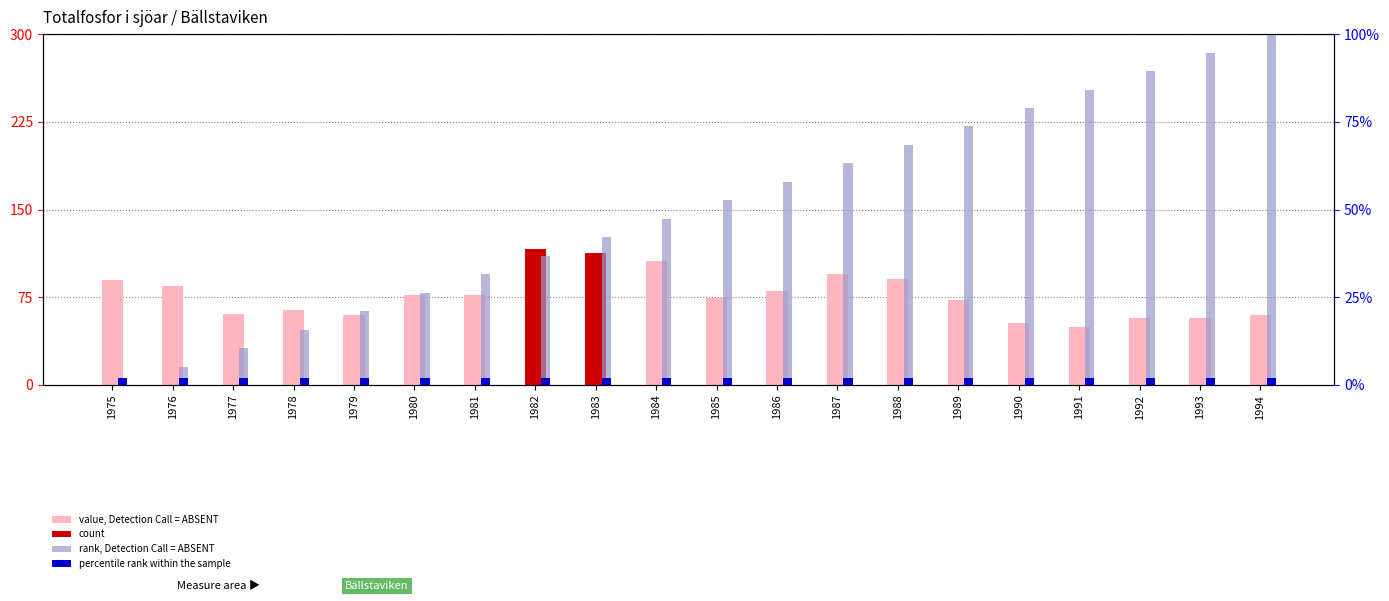

Where does the value, Detection Call = ABSENT series first go above 77?

1975